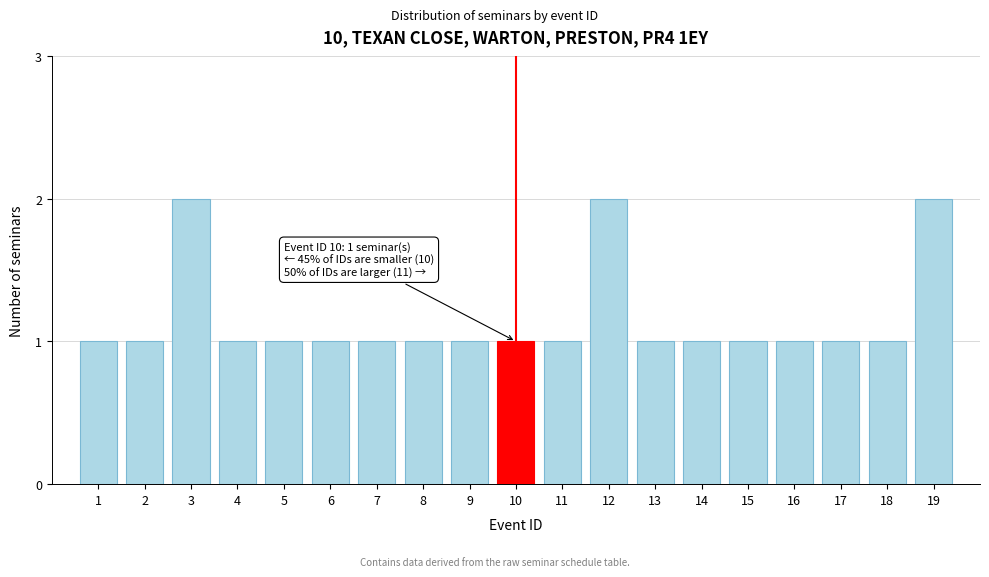

Reading left to right, list all the values displayed in this chart.

1=1	2=1	3=2	4=1	5=1	6=1	7=1	8=1	9=1	10=1	11=1	12=2	13=1	14=1	15=1	16=1	17=1	18=1	19=2